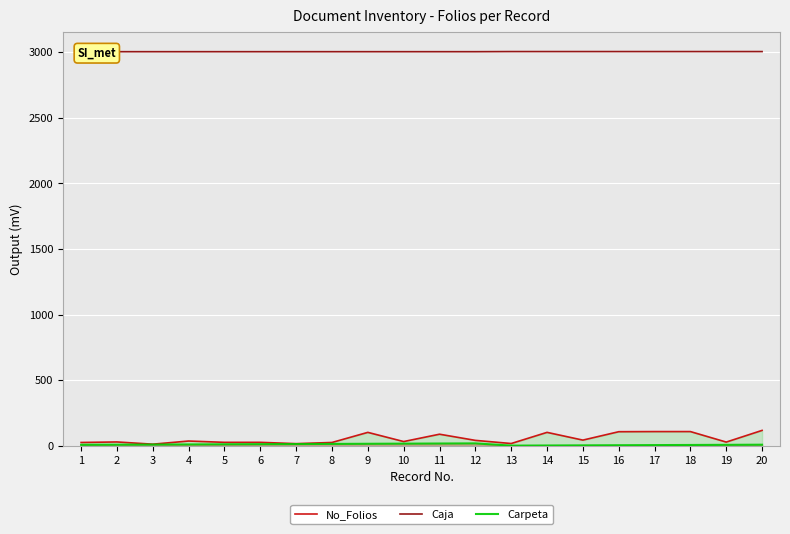

True or false: Caja and No_Folios intersect in this chart.

False